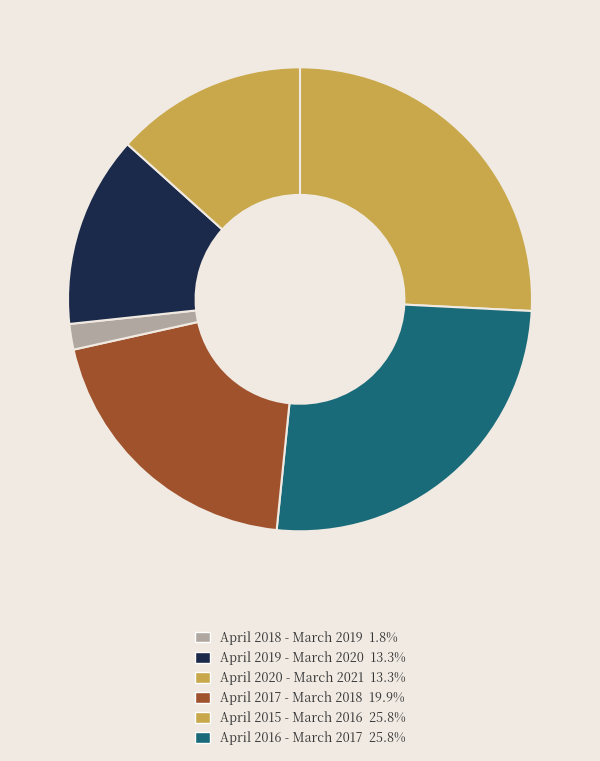

How many segments does this pie chart have?

6